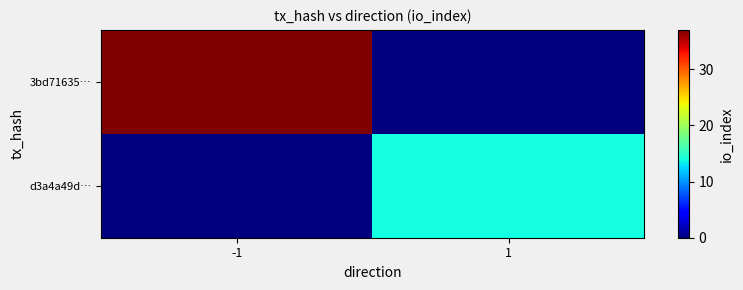

At which category does the chart reach its peak across all series?

-1